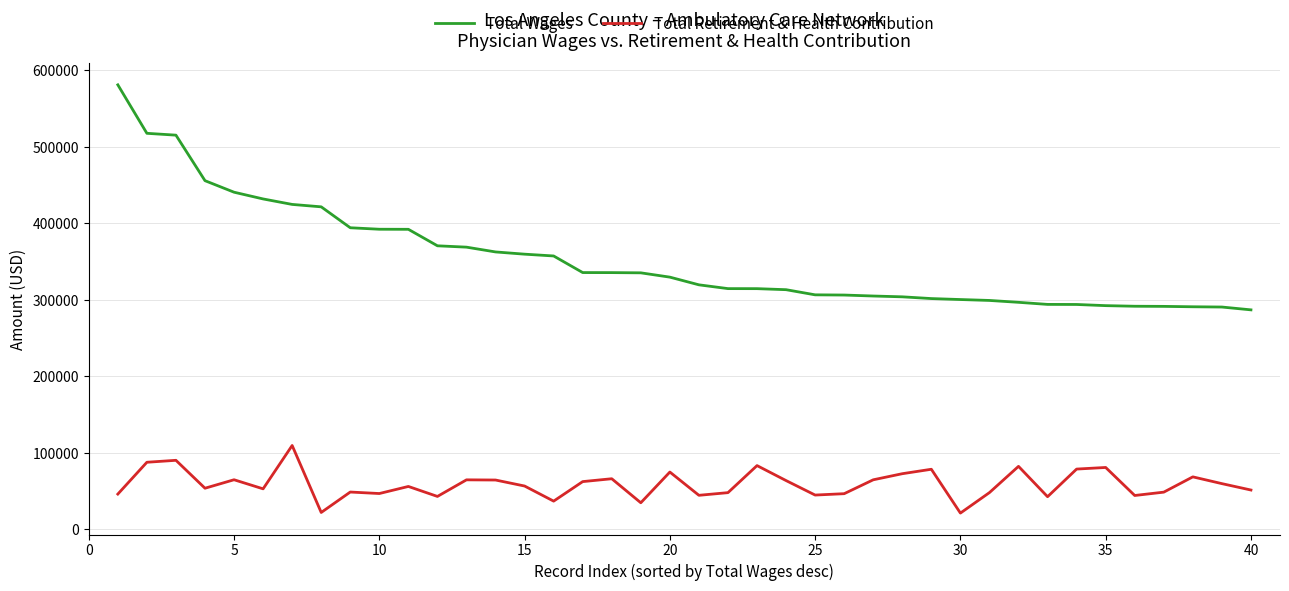

Which series has the widest spread of values?

Total Wages